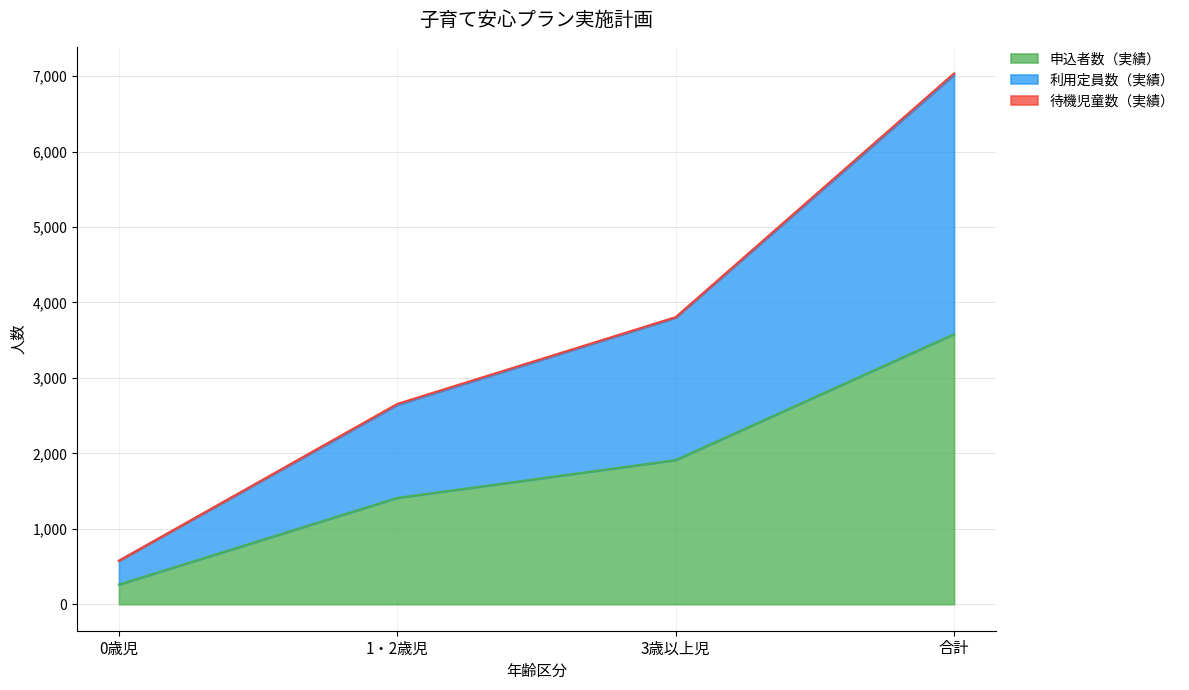

Which has a higher value, 3歳以上児 or 1・2歳児?

3歳以上児